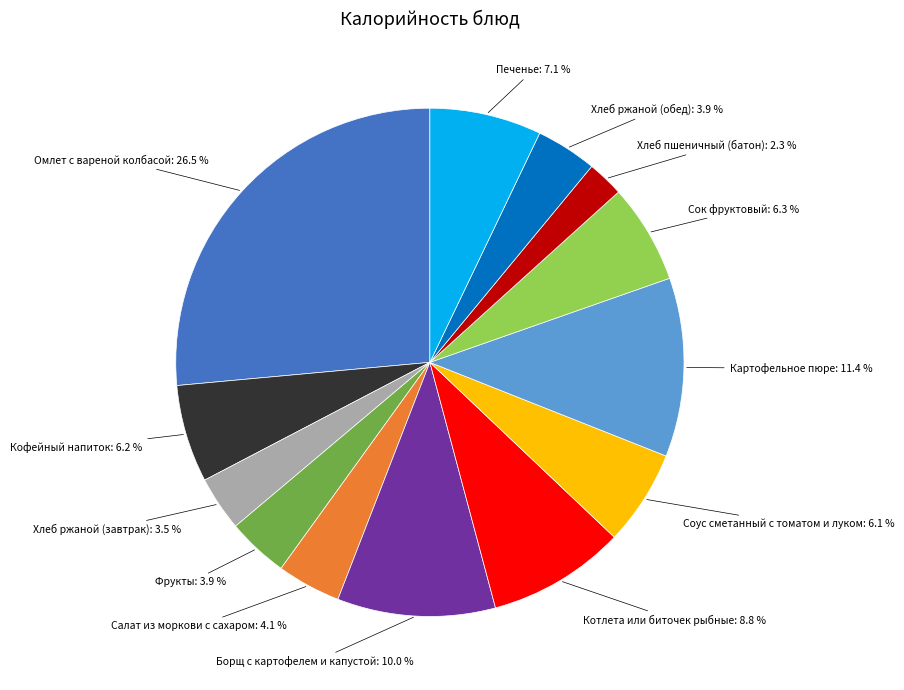

How many slices are in this pie chart?

13